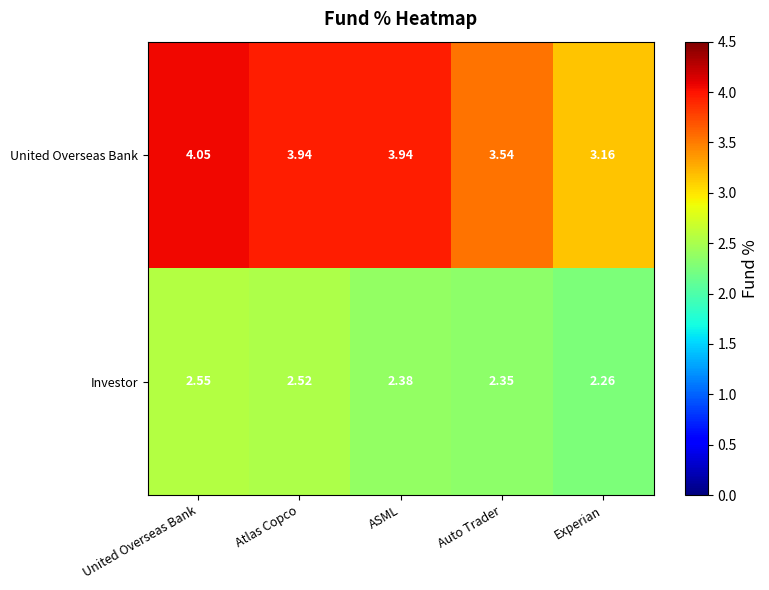

Which series has the widest spread of values?

United Overseas Bank